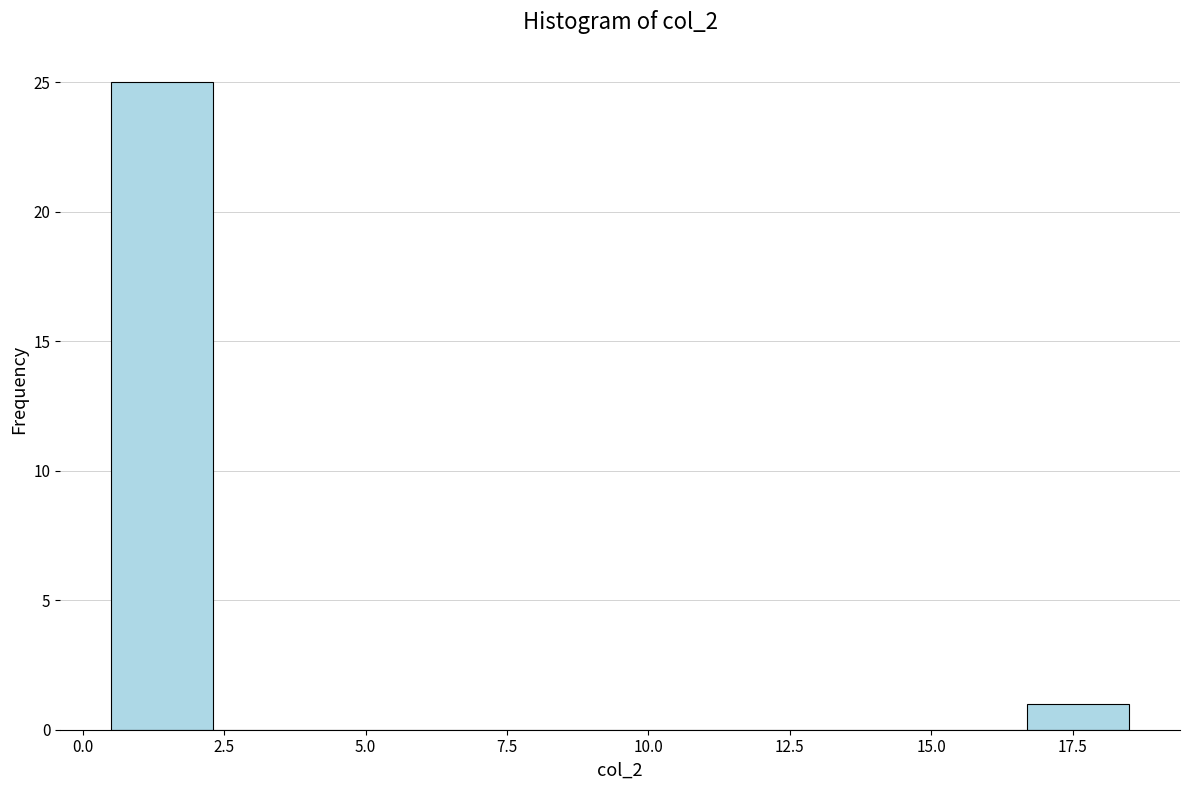

Read against the x-axis, roughly where is the centre of the tallest bar?

1.5